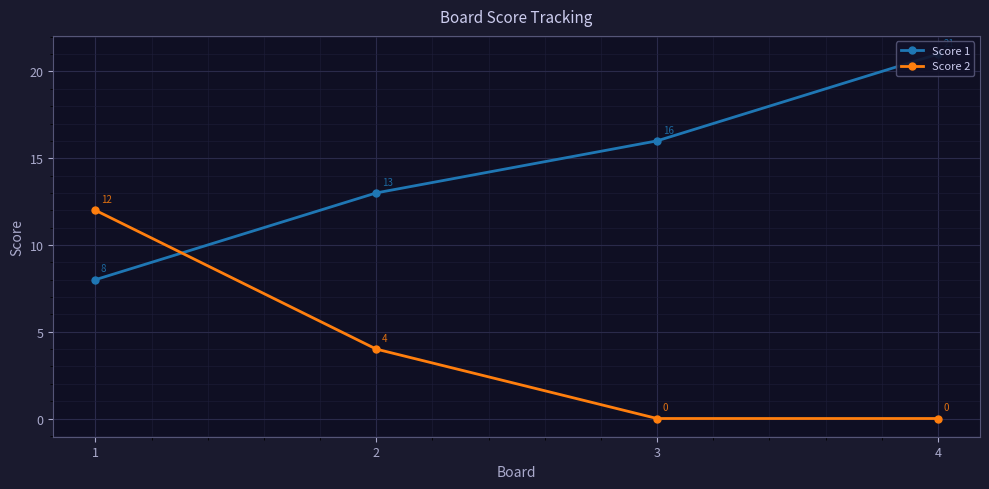

What is the difference between the highest and lowest values at 4?

21